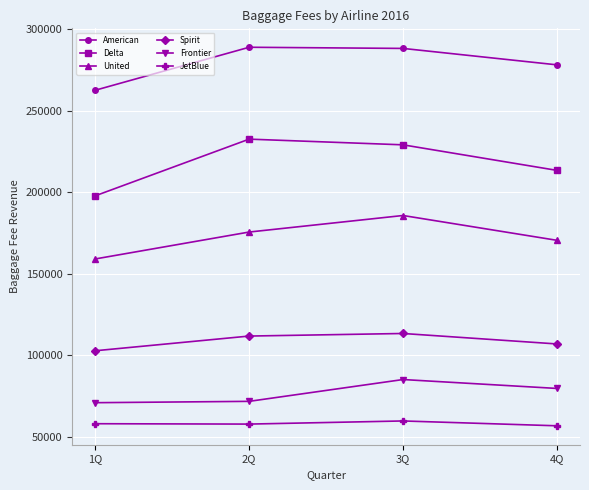

What are all the series names shown in the legend?

American, Delta, United, Spirit, Frontier, JetBlue